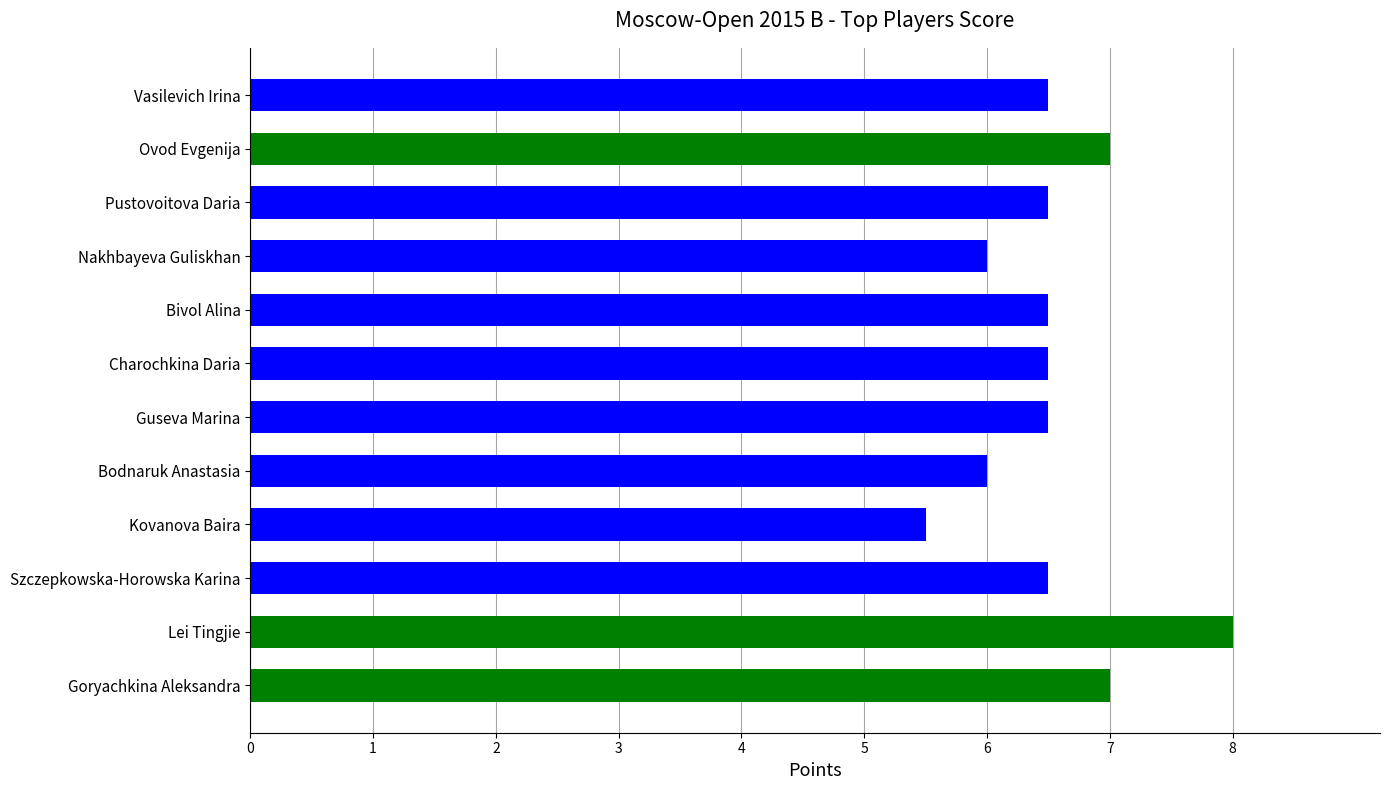

What is the maximum value shown in the chart?

8.0